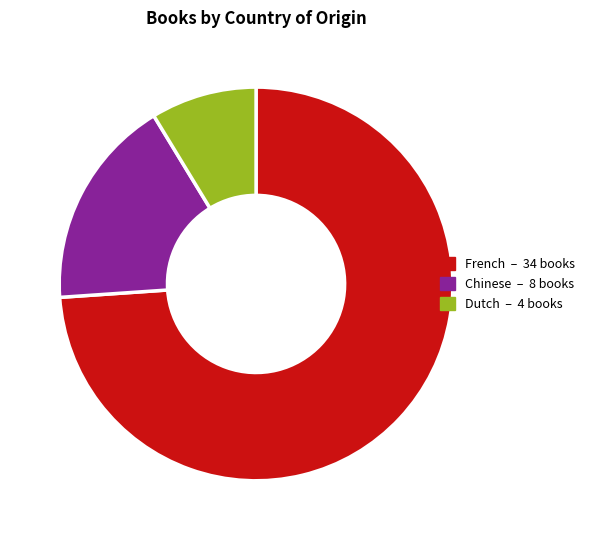

What is the ratio of the value at Chinese to the value at Dutch?

2.0